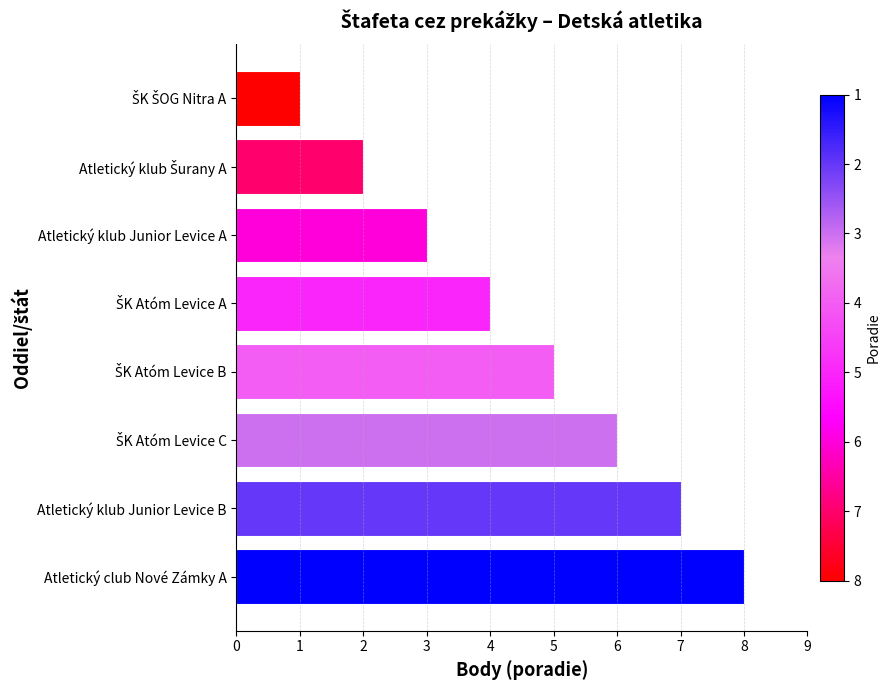

How many bars are there in total?

8